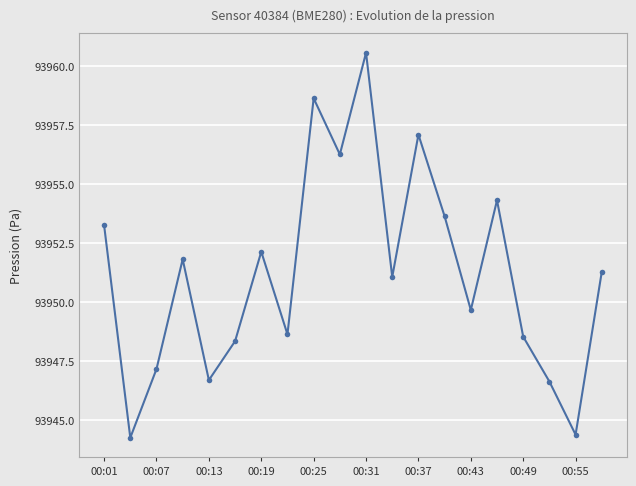

True or false: there are more than 1 points higher than both neighbors.

True